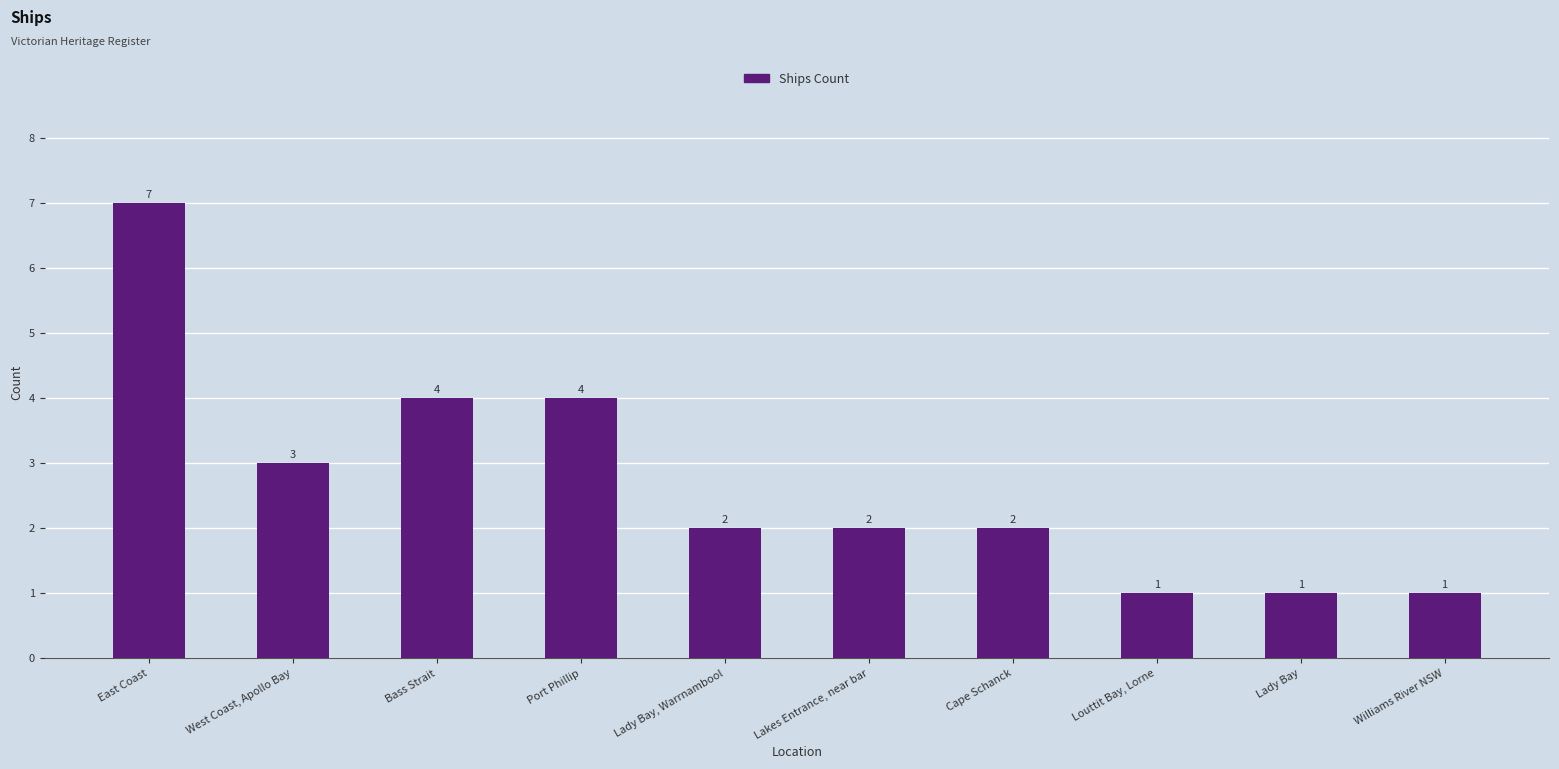

What position from the right is East Coast?

10